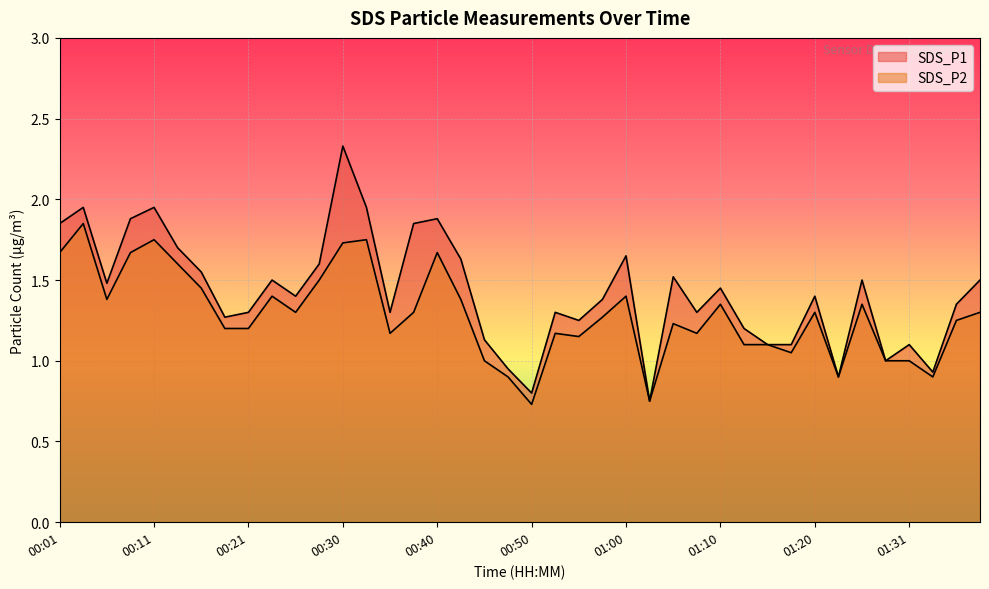

What is the maximum value for SDS_P2?

1.9